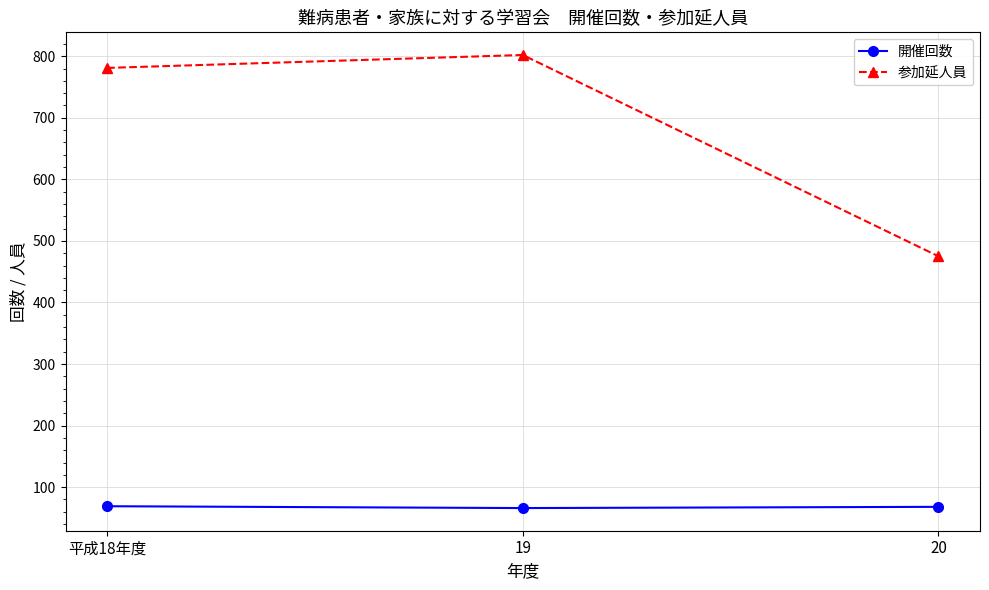

What is the sum of all 開催回数 values?

203